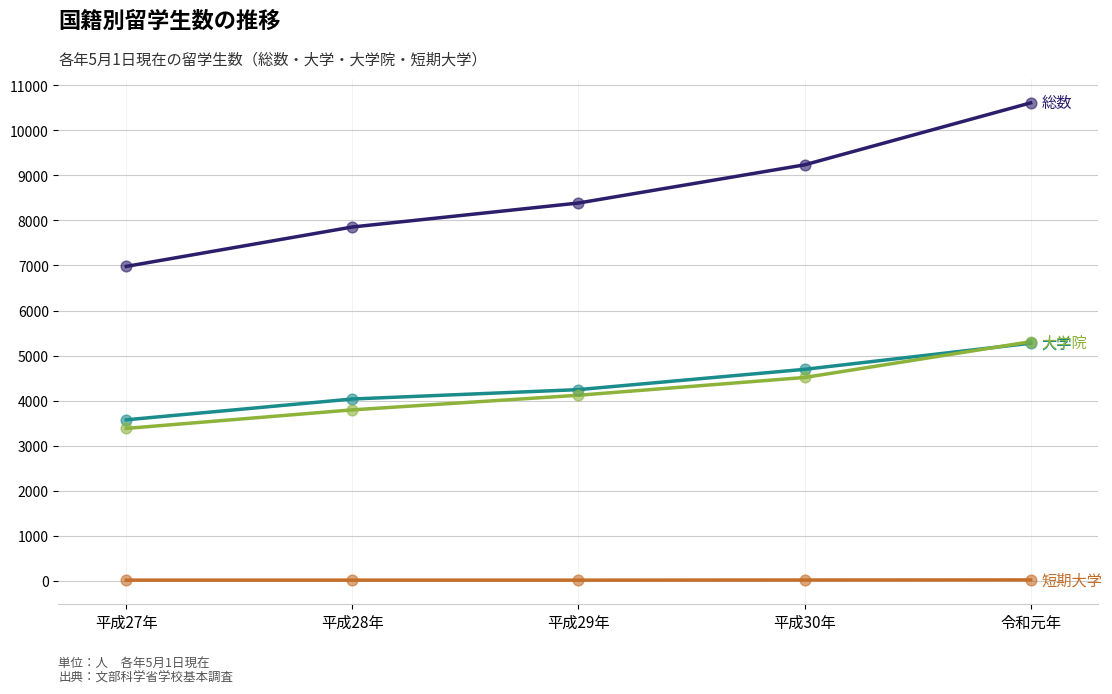

At which category is the sum across all series the highest?

令和元年